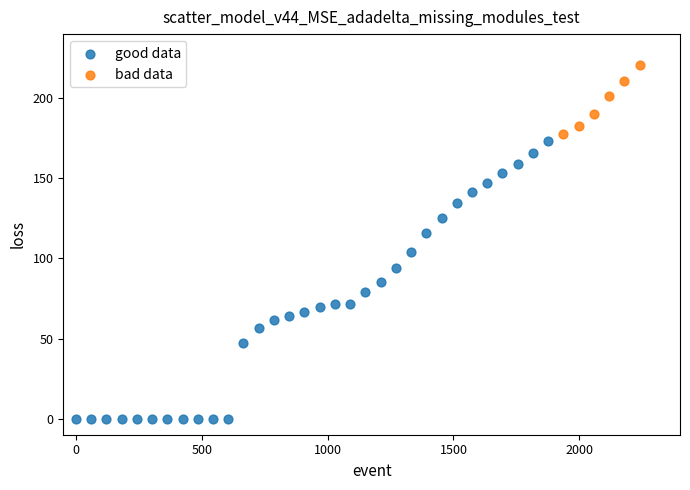

Which series reaches the maximum Y coordinate?

bad data